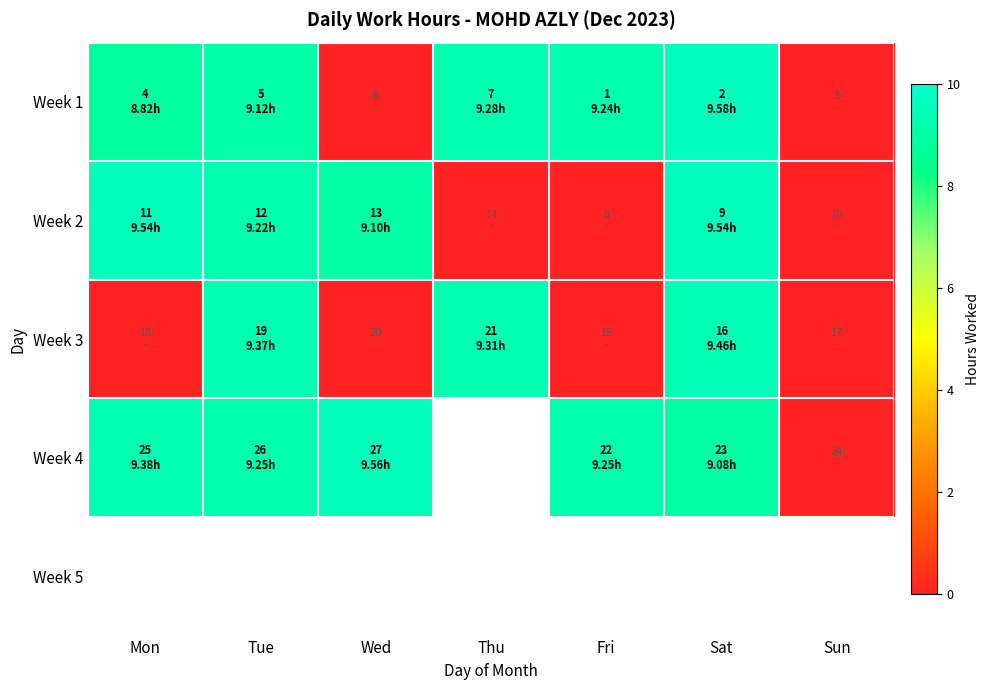

Rank the series by their average value, from lowest to highest.

Week 3, Week 4, Week 5, Week 2, Week 1